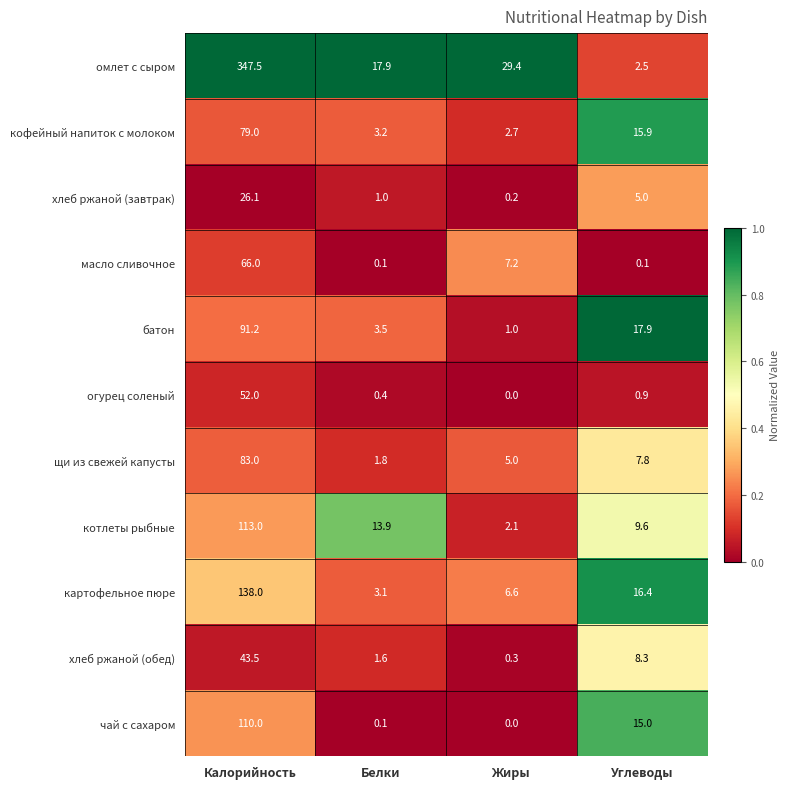

What is the greatest value displayed?

347.5